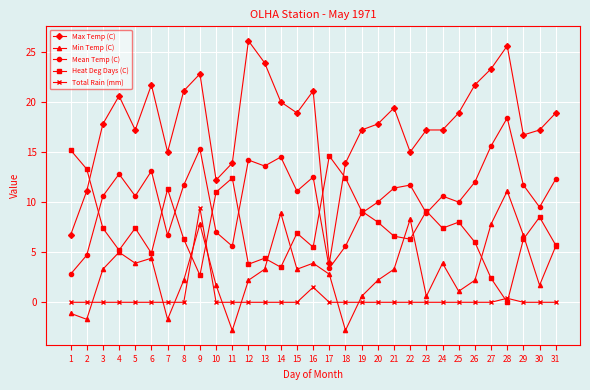

At which category is the sum across all series the highest?

9